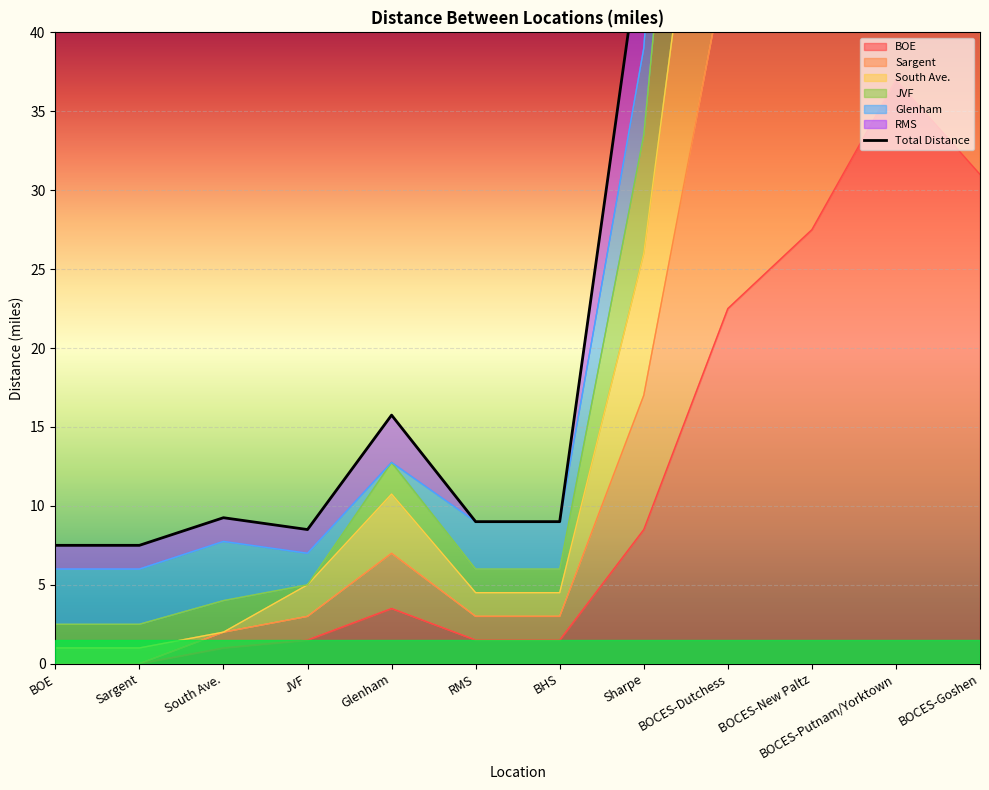

True or false: BOE has a value of 8.5 at Sharpe.

True